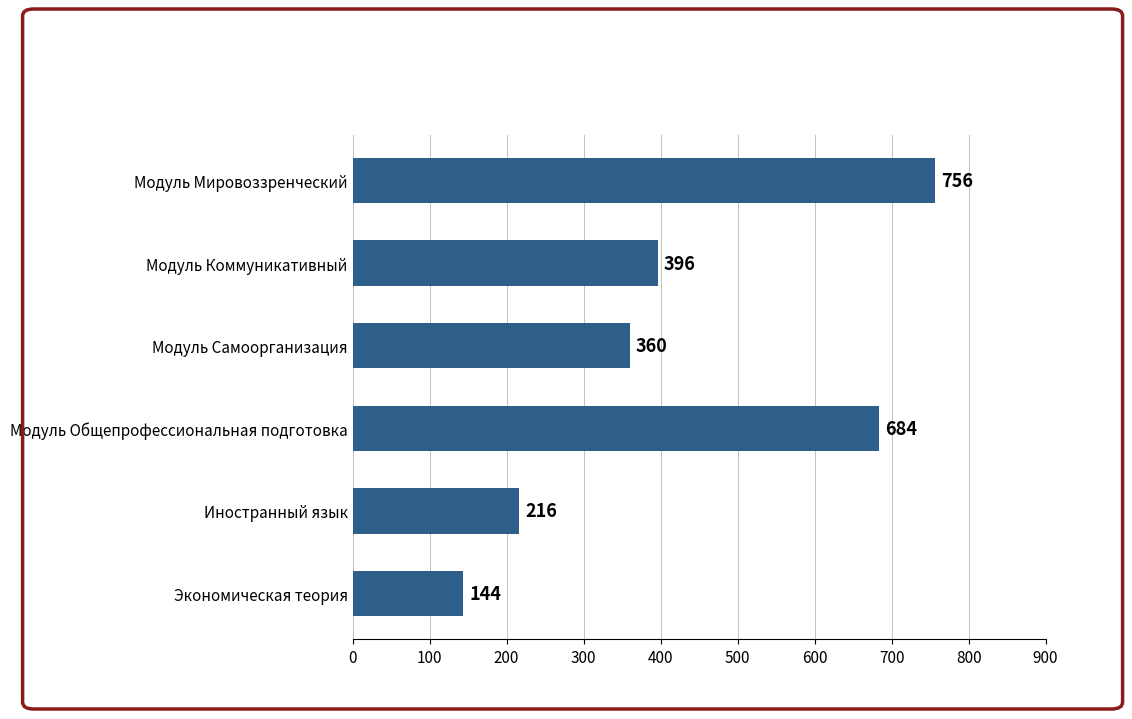

Reading top to bottom, what are all the values shown in this chart?

756	396	360	684	216	144